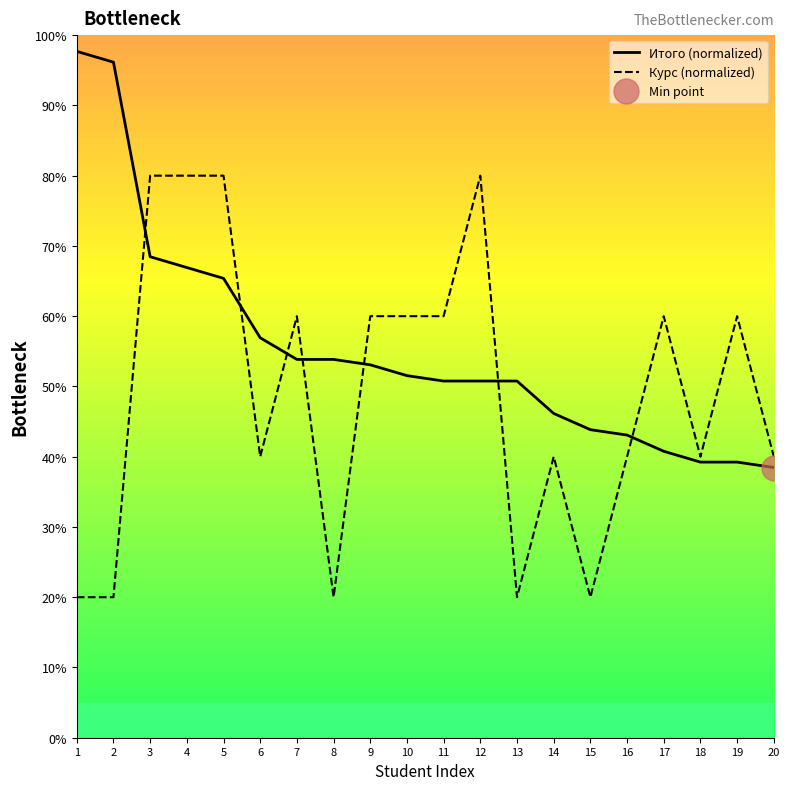

Reading left to right, what are all the values shown in this chart?

Итого (normalized): 1=97.7	2=96.2	3=68.5	4=66.9	5=65.4	6=56.9	7=53.8	8=53.8	9=53.1	10=51.5	11=50.8	12=50.8	13=50.8	14=46.2	15=43.8	16=43.1	17=40.8	18=39.2	19=39.2	20=38.5
Курс (normalized): 1=20.0	2=20.0	3=80.0	4=80.0	5=80.0	6=40.0	7=60.0	8=20.0	9=60.0	10=60.0	11=60.0	12=80.0	13=20.0	14=40.0	15=20.0	16=40.0	17=60.0	18=40.0	19=60.0	20=40.0